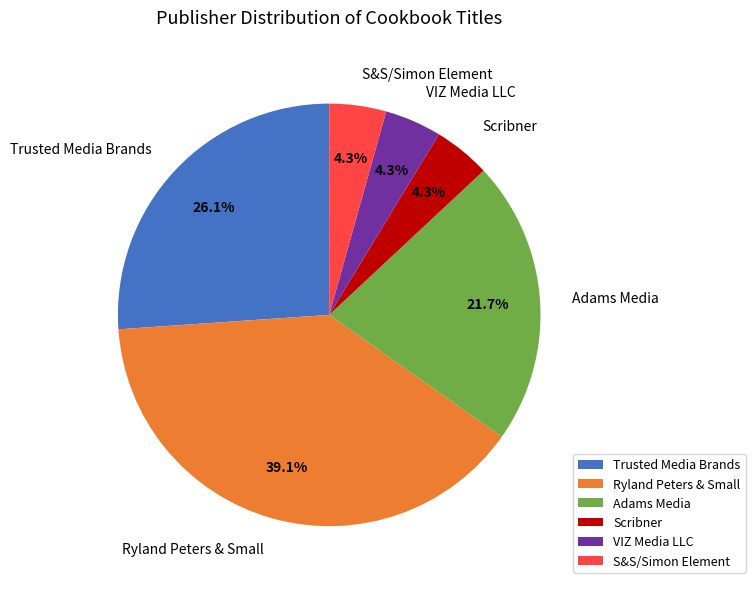

Approximately how many times larger is the value at Adams Media compared to Trusted Media Brands?

0.8